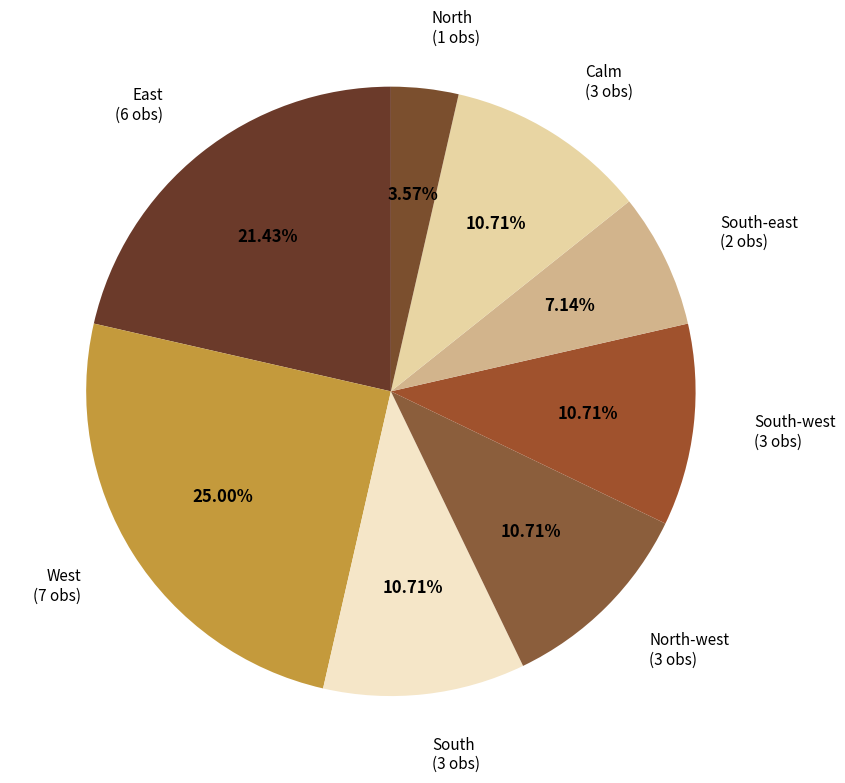

Is West the majority of the pie?

No